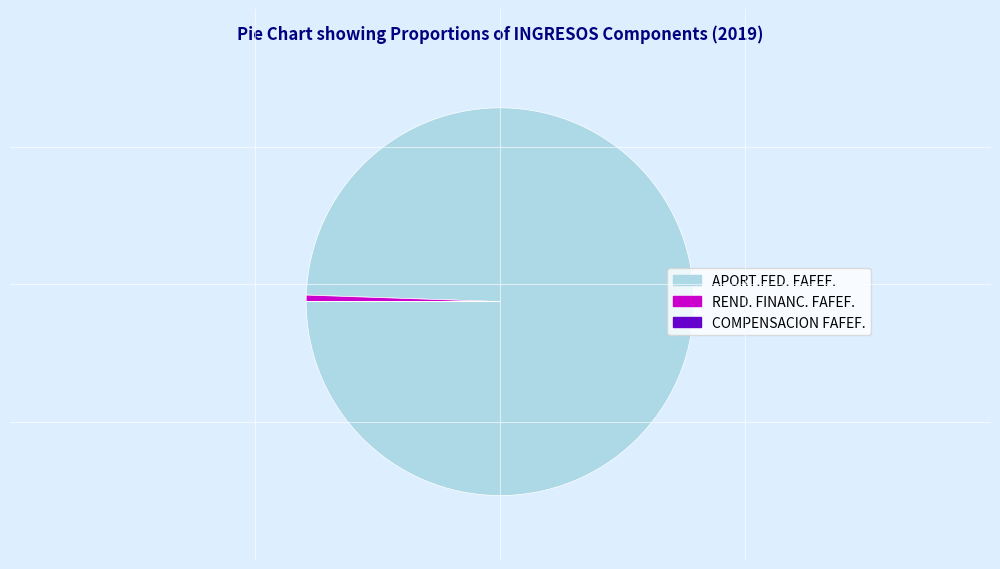

Which slice is the largest?

APORT.FED. FAFEF.